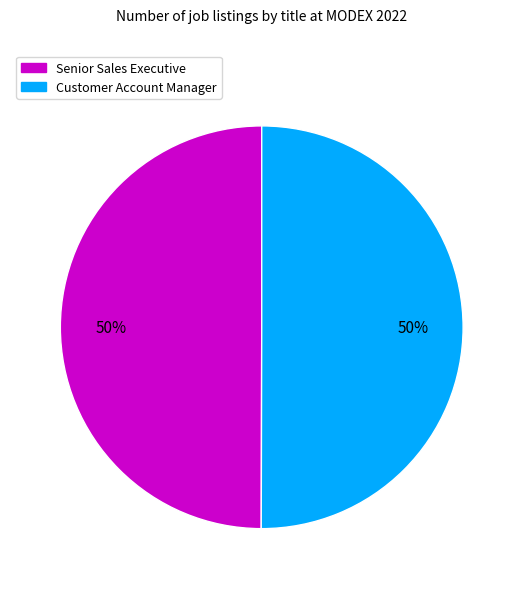

What percentage is the Senior Sales Executive slice, to the nearest percent?

50%